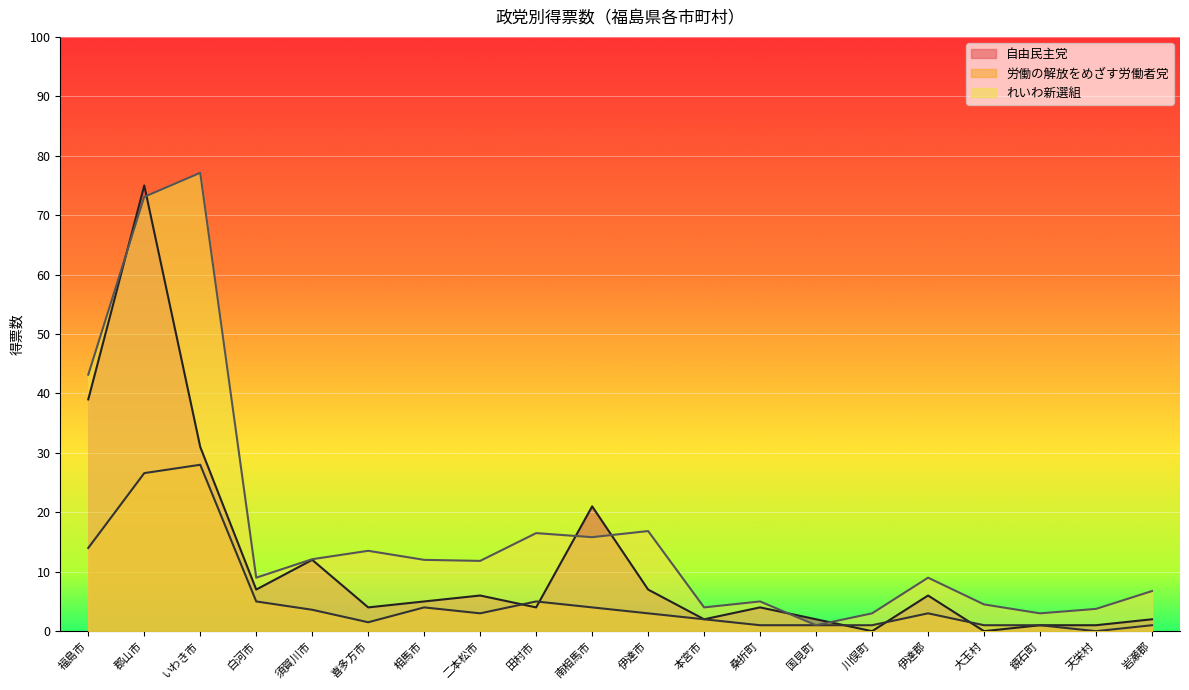

Does the chart display data point markers on the line(s)?

No